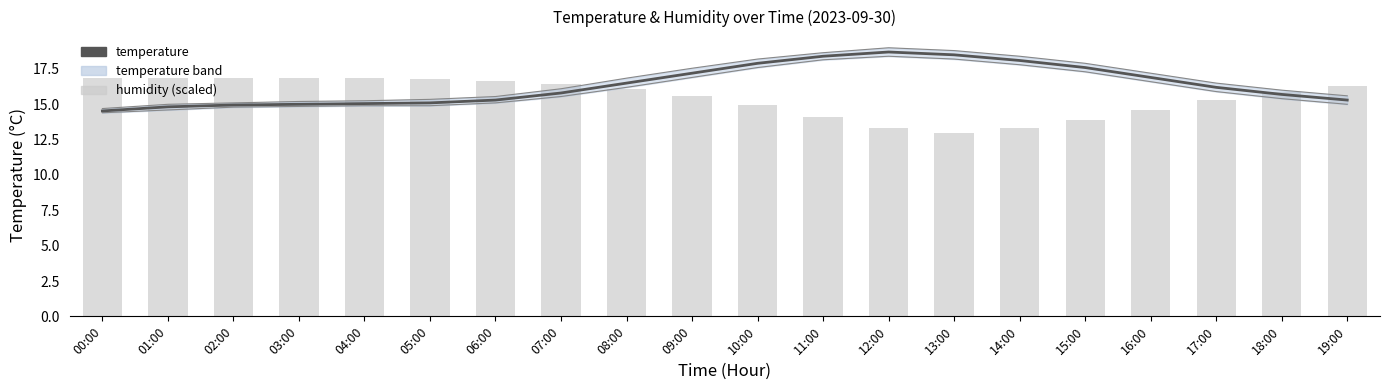

Reading left to right, transcribe all the data shown in this chart.

14.5	14.8	14.9	15.0	15.1	15.1	15.3	15.8	16.5	17.2	17.9	18.4	18.7	18.5	18.1	17.6	16.9	16.2	15.7	15.3